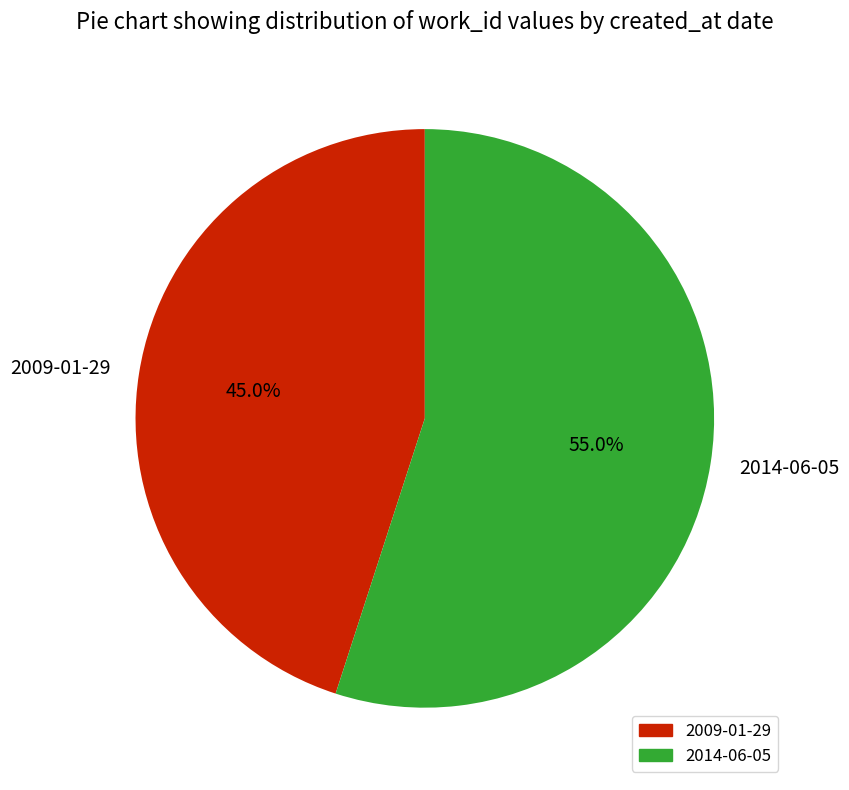

Do 2014-06-05 and 2009-01-29 together represent more than half of the pie?

Yes